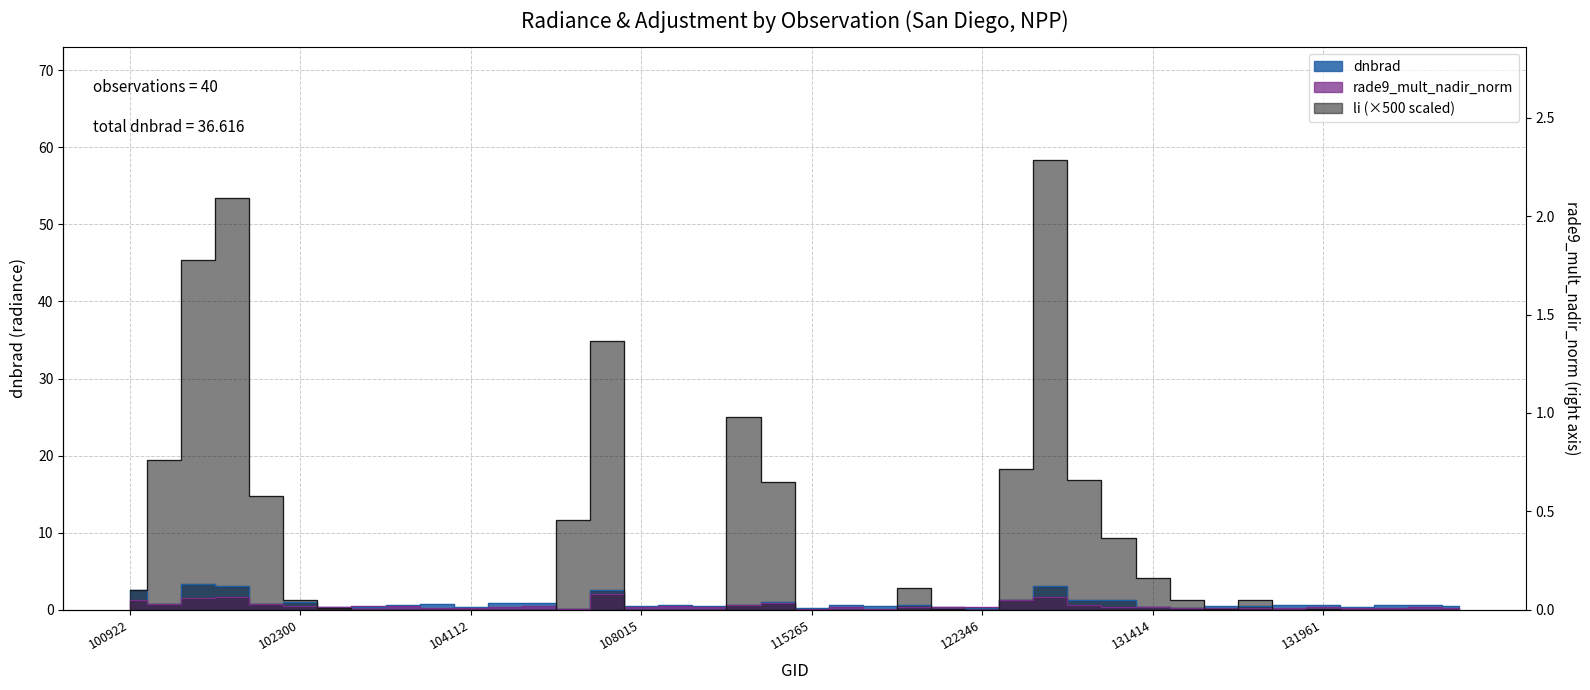

What is the average value of the dnbrad series?

0.9